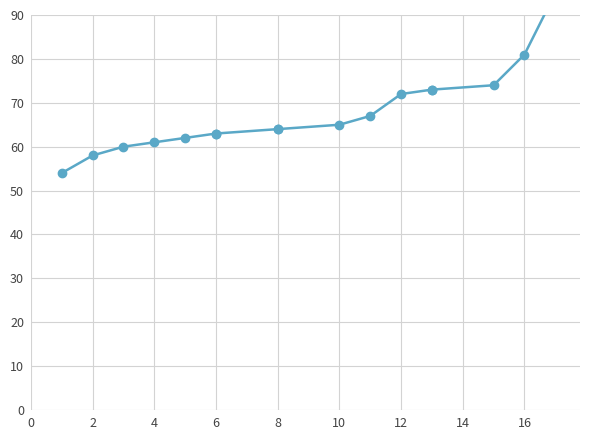

Is this an area chart (filled region under the line)?

No